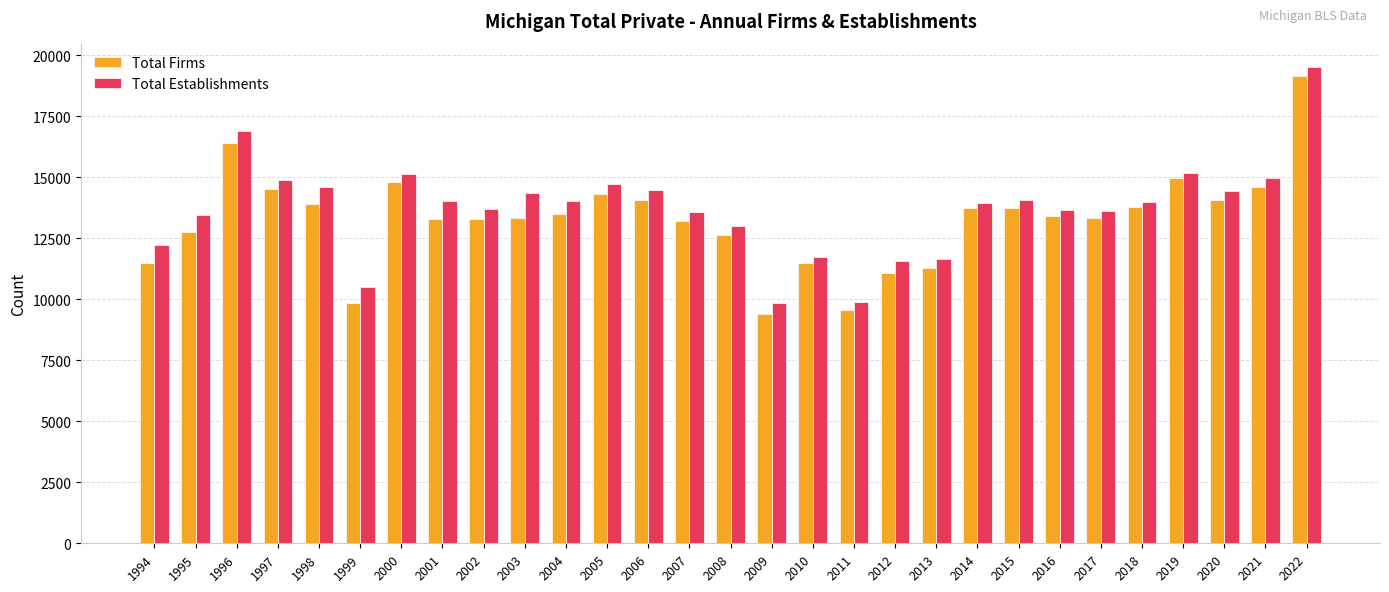

What is the difference between the maximum and minimum values in the Total Firms series?

9730